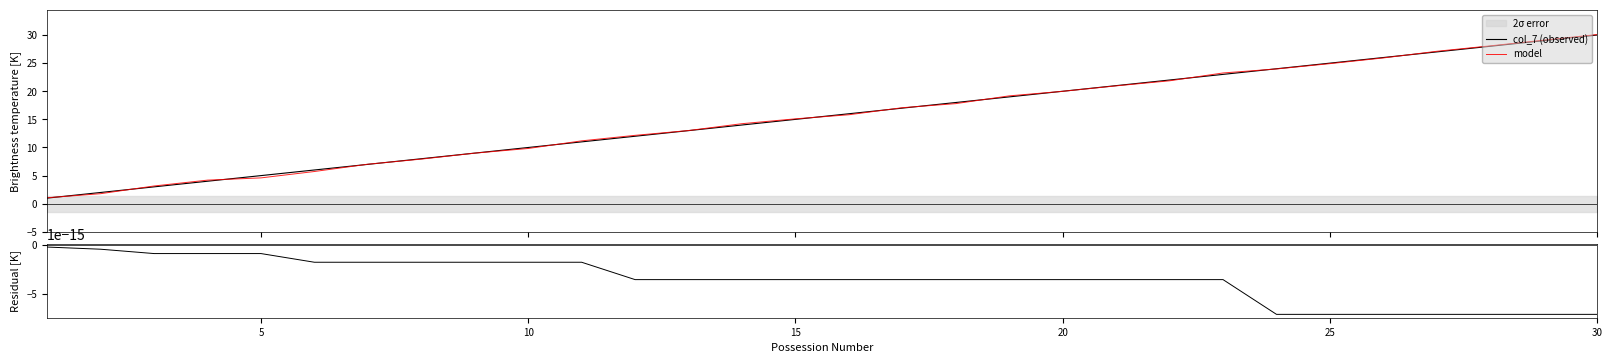

What is the highest value of the col_7 (observed) series?

30.0